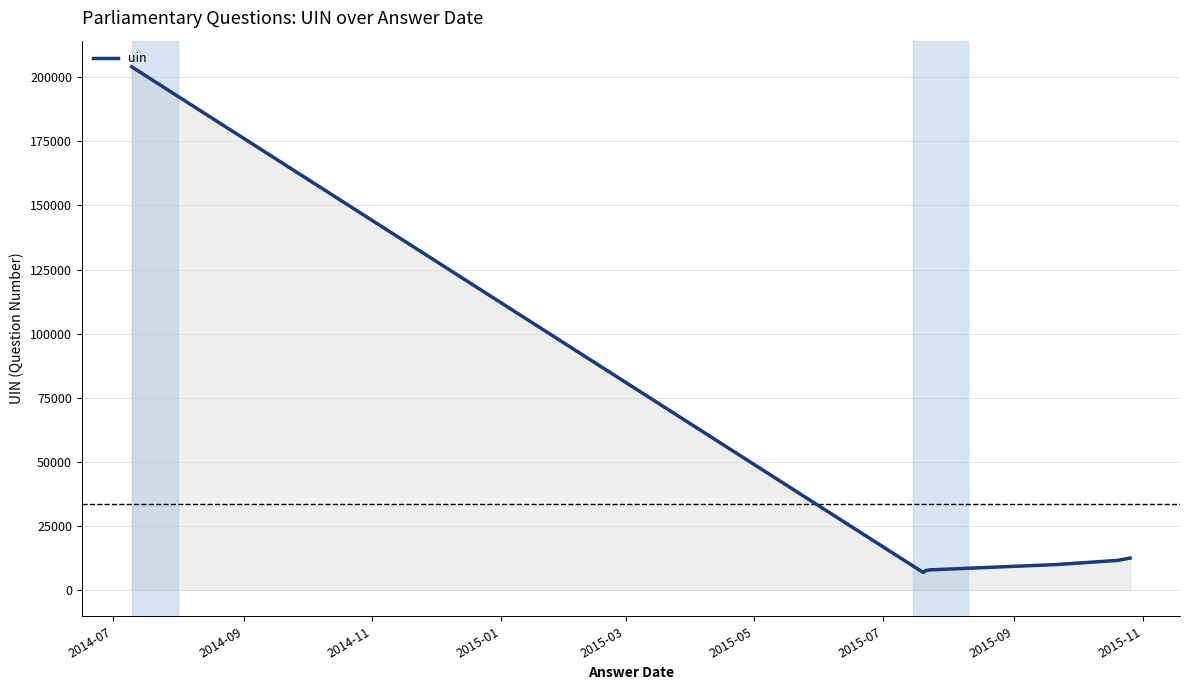

True or false: the data has more than 0 interior local peaks.

False